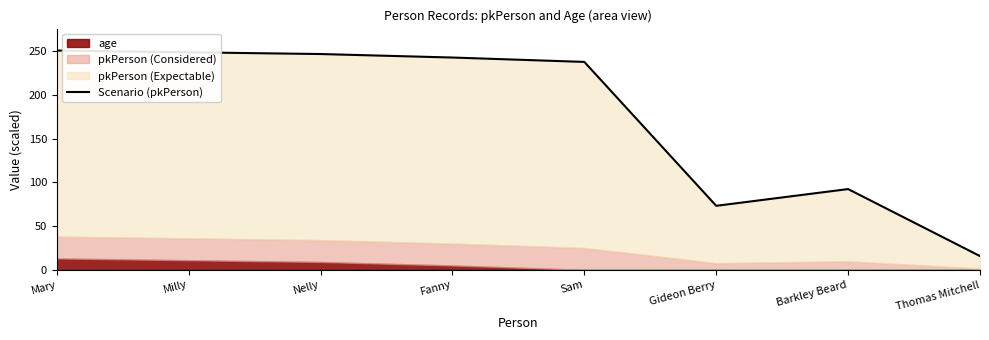

True or false: the data shows 15.7 at Thomas Mitchell.

True